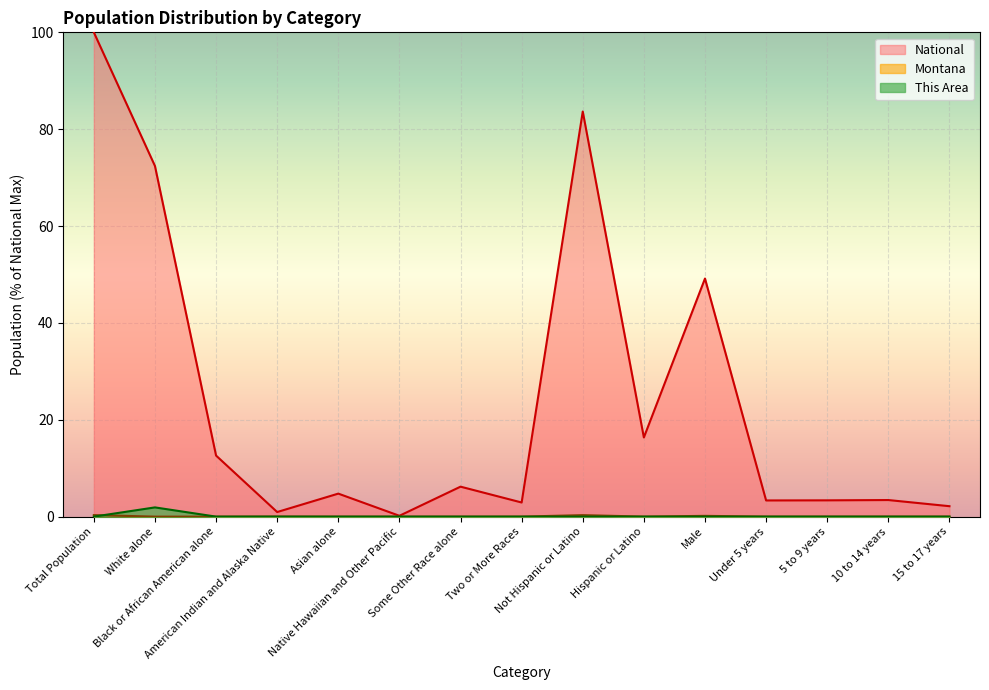

How many data points does each series have?

15